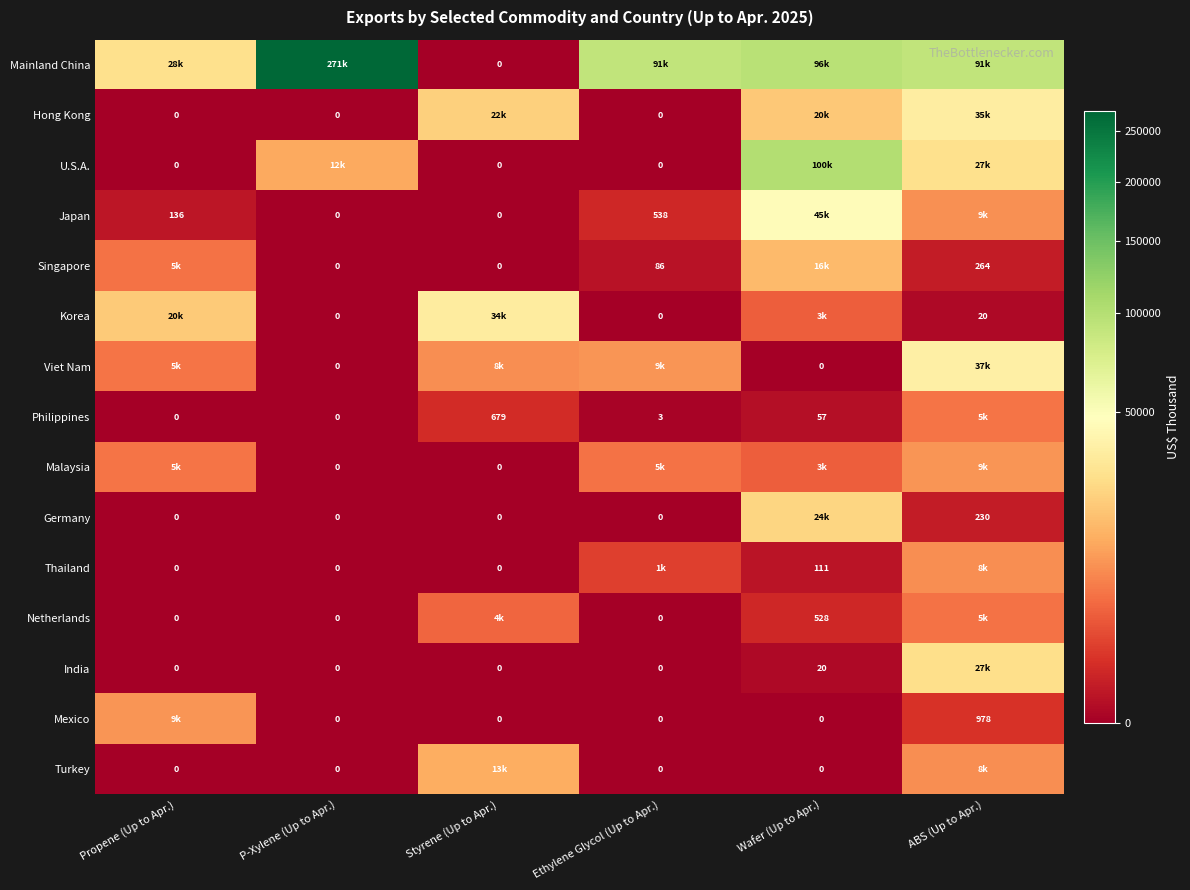

True or false: India has a value of 20 at Wafer (Up to Apr.).

True